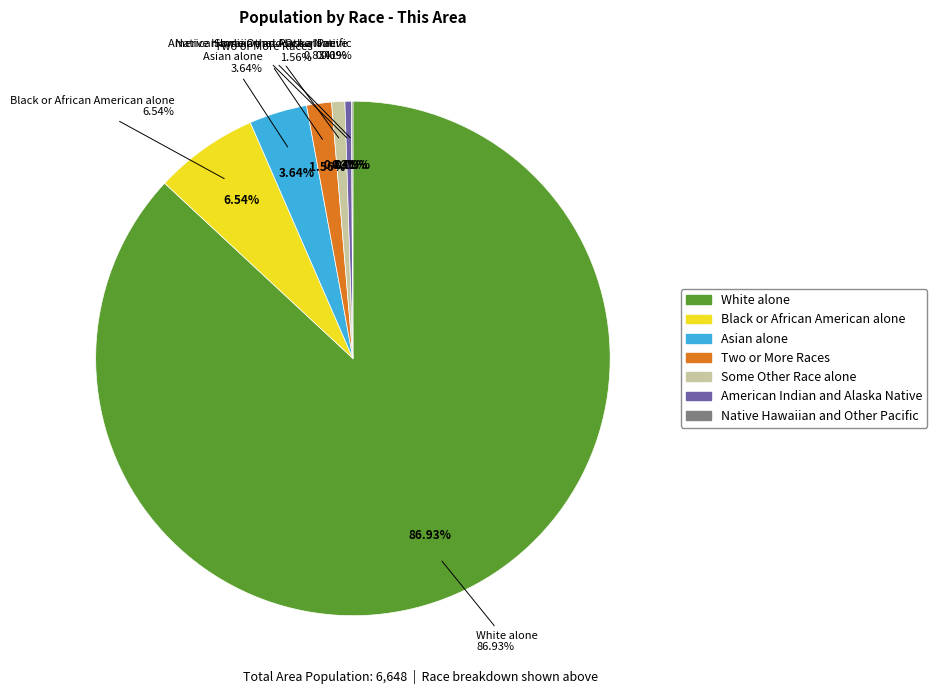

What is the ratio of the value at Some Other Race alone to the value at American Indian and Alaska Native?

2.0